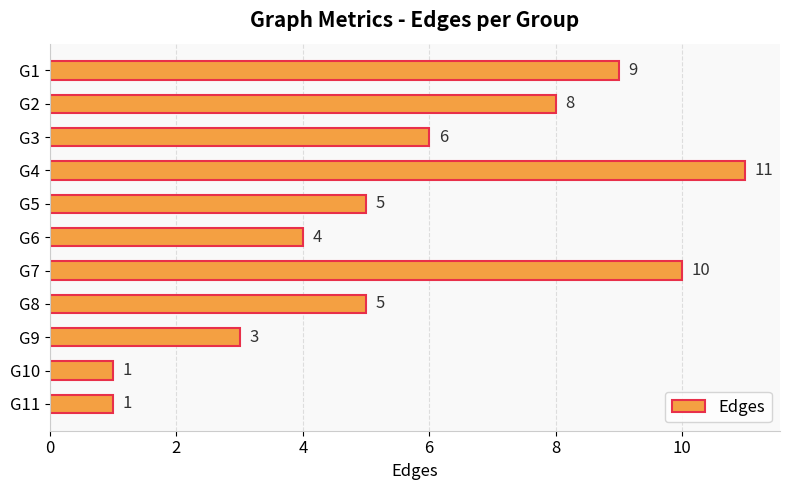

What is the value of the 11th bar from the top?

1